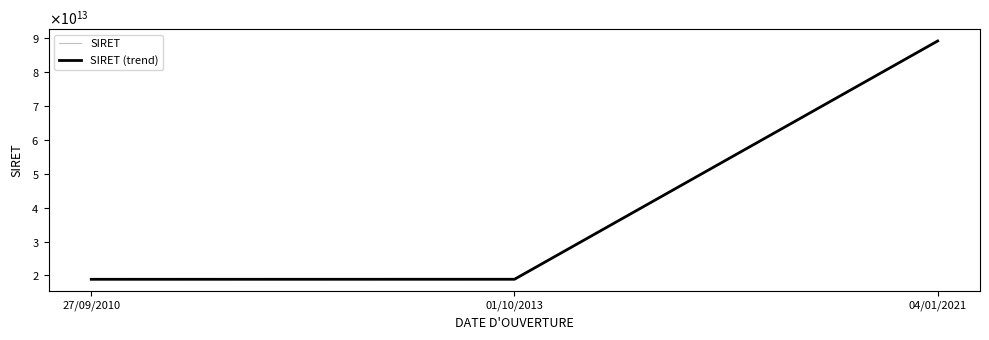

Does the chart have visible grid lines?

No